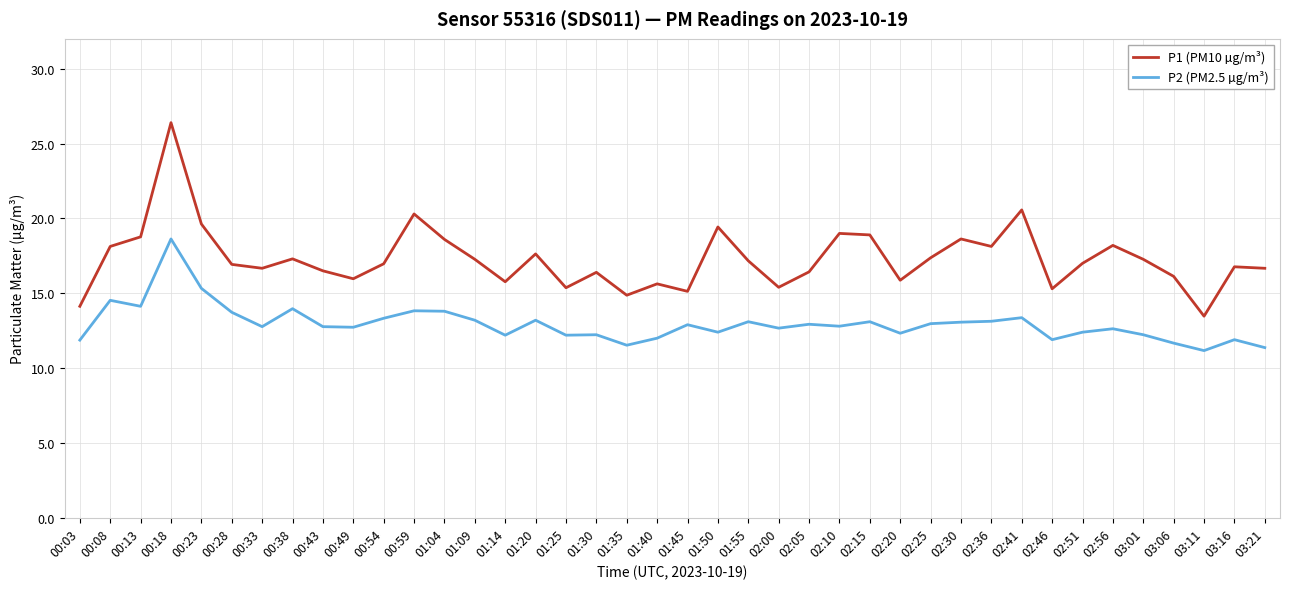

The P2 (PM2.5 µg/m³) series shows 12.7 at 02:00. True or false?

True